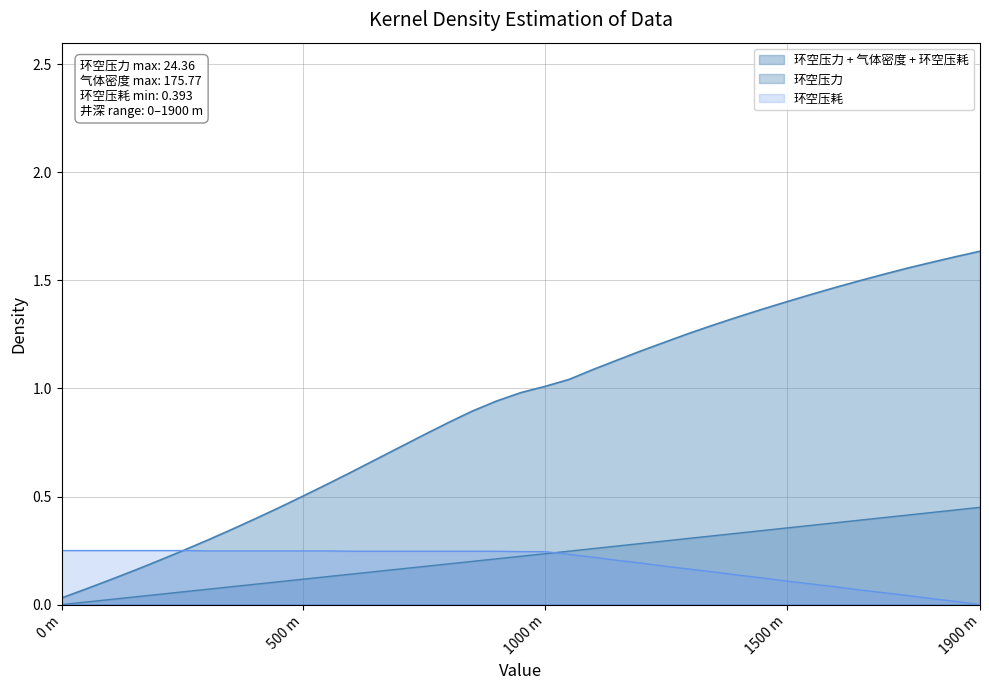

Reading left to right, what are all the values shown in this chart?

环空压力: 0.0	0.0	0.0	0.0	0.0	0.1	0.1	0.1	0.1	0.1	0.1	0.1	0.1	0.2	0.2	0.2	0.2	0.2	0.2	0.2	0.2	0.2	0.3	0.3	0.3	0.3	0.3	0.3	0.3	0.3	0.4	0.4	0.4	0.4	0.4	0.4	0.4	0.4	0.5
气体密度: 0.0	0.1	0.1	0.2	0.2	0.2	0.3	0.3	0.4	0.4	0.5	0.6	0.6	0.7	0.7	0.8	0.8	0.9	0.9	1.0	1.0	1.0	1.1	1.1	1.2	1.2	1.3	1.3	1.3	1.4	1.4	1.4	1.5	1.5	1.5	1.6	1.6	1.6	1.6
环空压耗: 0.2	0.2	0.2	0.2	0.2	0.2	0.2	0.2	0.2	0.2	0.2	0.2	0.2	0.2	0.2	0.2	0.2	0.2	0.2	0.2	0.2	0.2	0.2	0.2	0.2	0.2	0.2	0.2	0.1	0.1	0.1	0.1	0.1	0.1	0.1	0.0	0.0	0.0	0.0